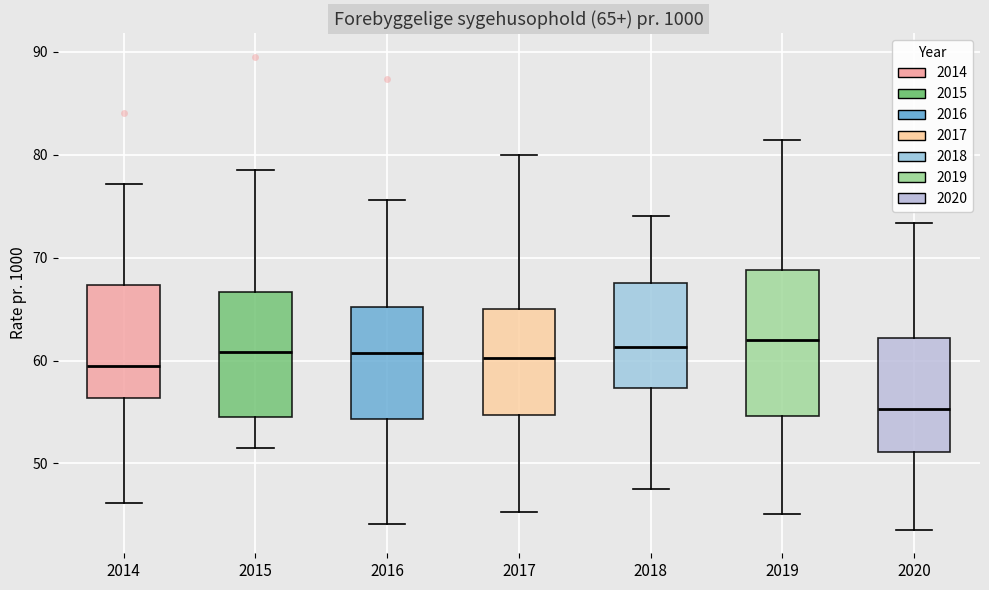

Comparing the boxes themselves (not the whiskers), which one is the tallest?

2019